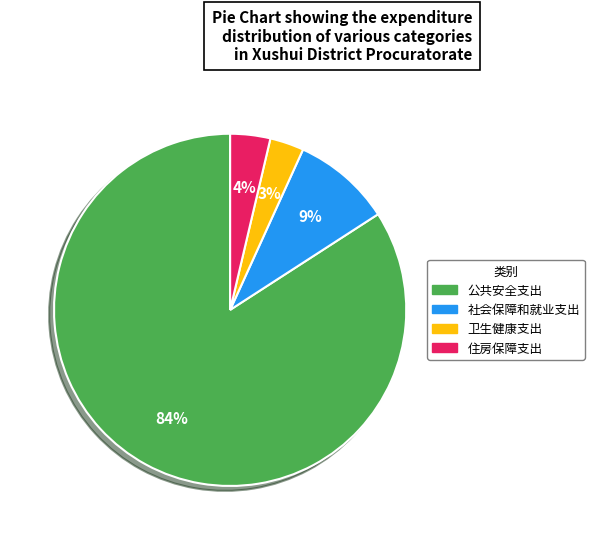

Rank the categories by value from lowest to highest.

卫生健康支出, 住房保障支出, 社会保障和就业支出, 公共安全支出